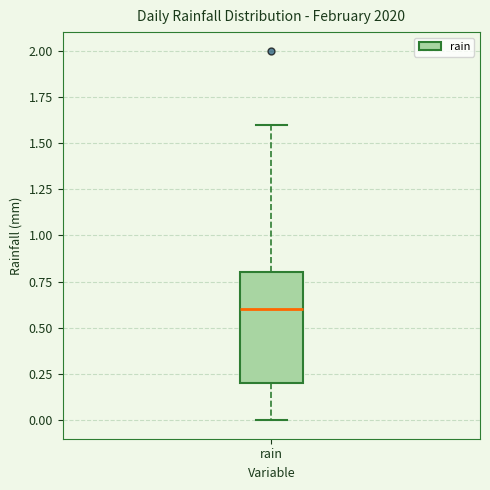

Transcribe this box plot: give where the median line is, the range the box spans, and where the two whiskers end, as read against the y-axis. The values are not printed on the chart, so give them approximately, as read against the axis.

median 0.6, box 0.2 to 0.8, whiskers 0.0 to 1.6